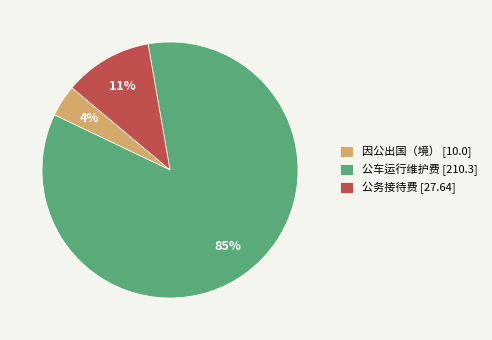

To the nearest percent, what portion does 公车运行维护费 [210.3] represent?

85%